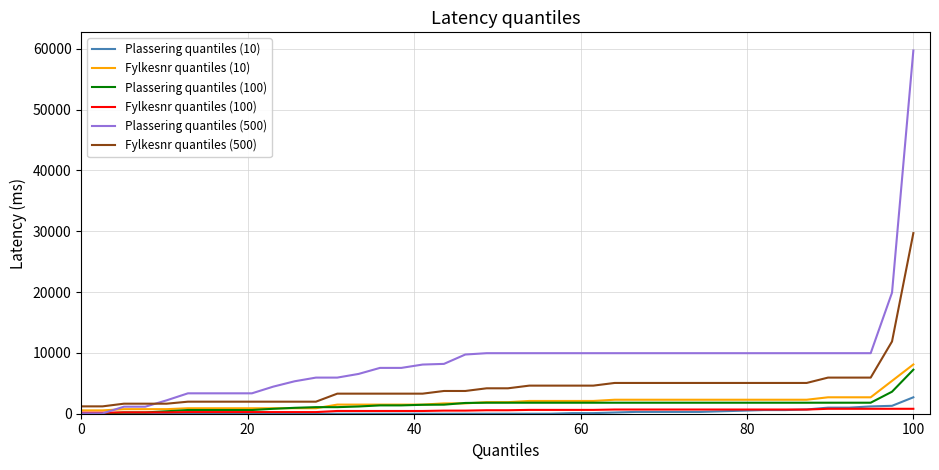

Does the chart display data point markers on the line(s)?

No